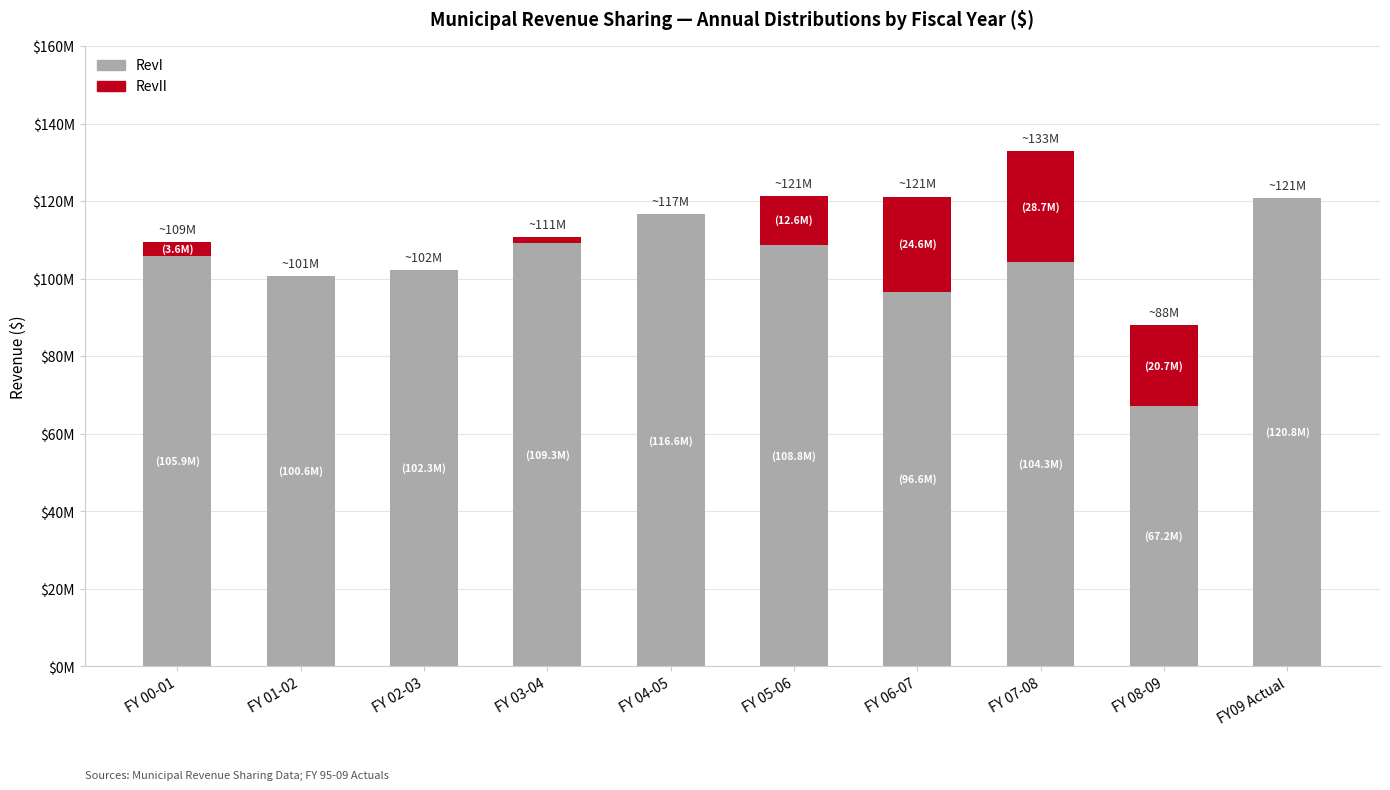

The RevI series shows 56309625.3 at FY 03-04. True or false?

False